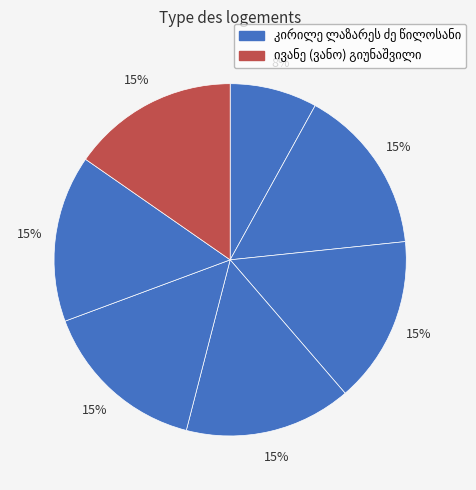

How many slices are in this pie chart?

7